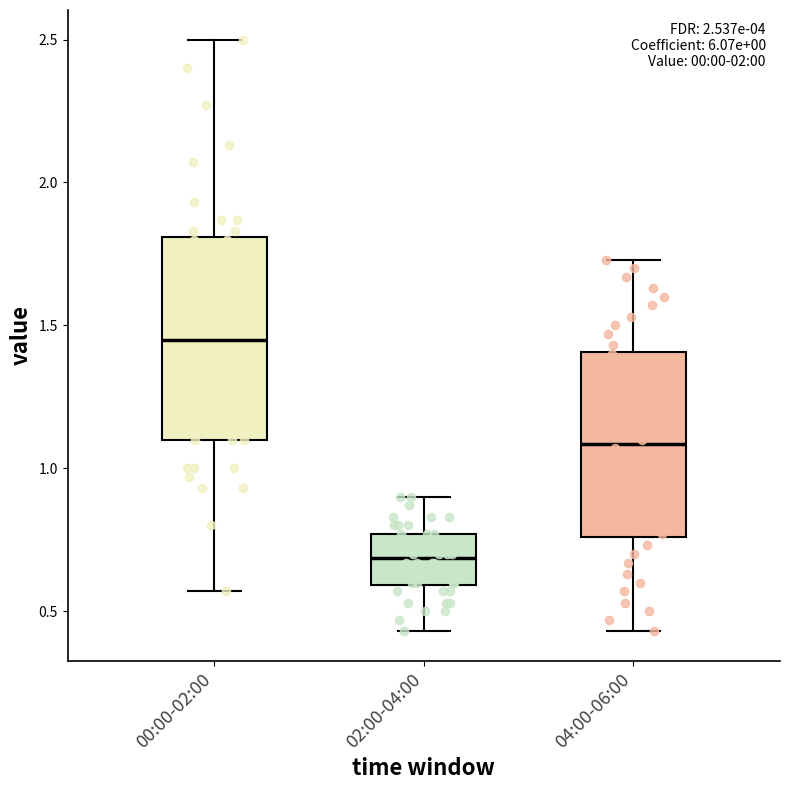

Comparing the boxes themselves (not the whiskers), which one is the tallest?

00:00-02:00